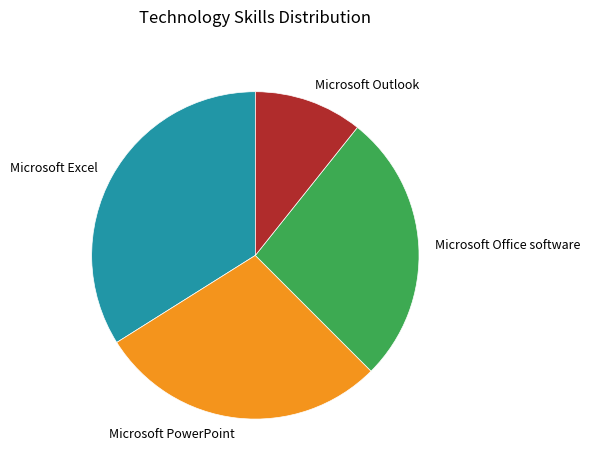

The Microsoft Excel slice represents 47% of the pie. True or false?

False